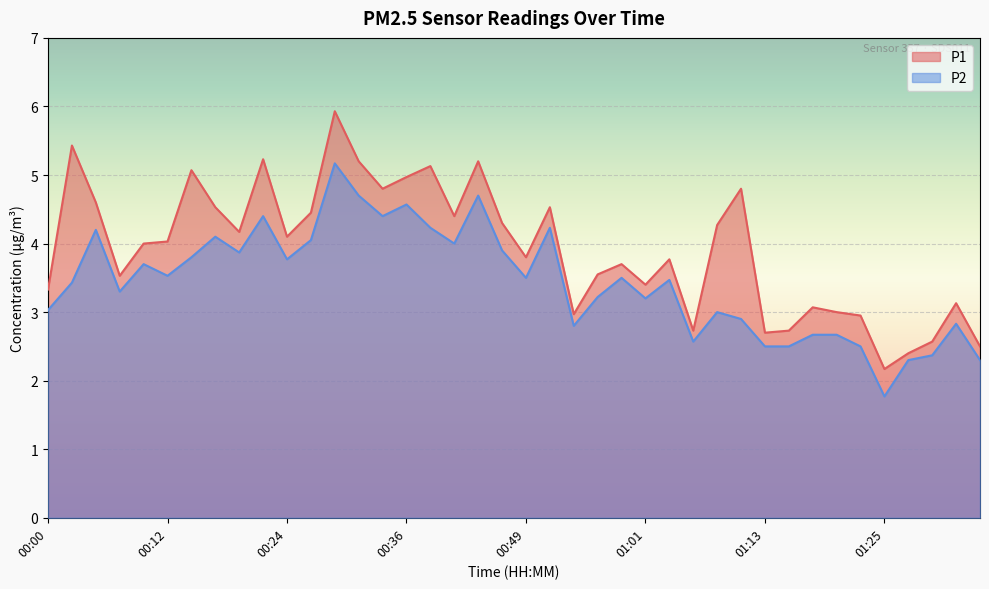

What is the difference between the P1 values at 00:34 and 00:49?

1.0